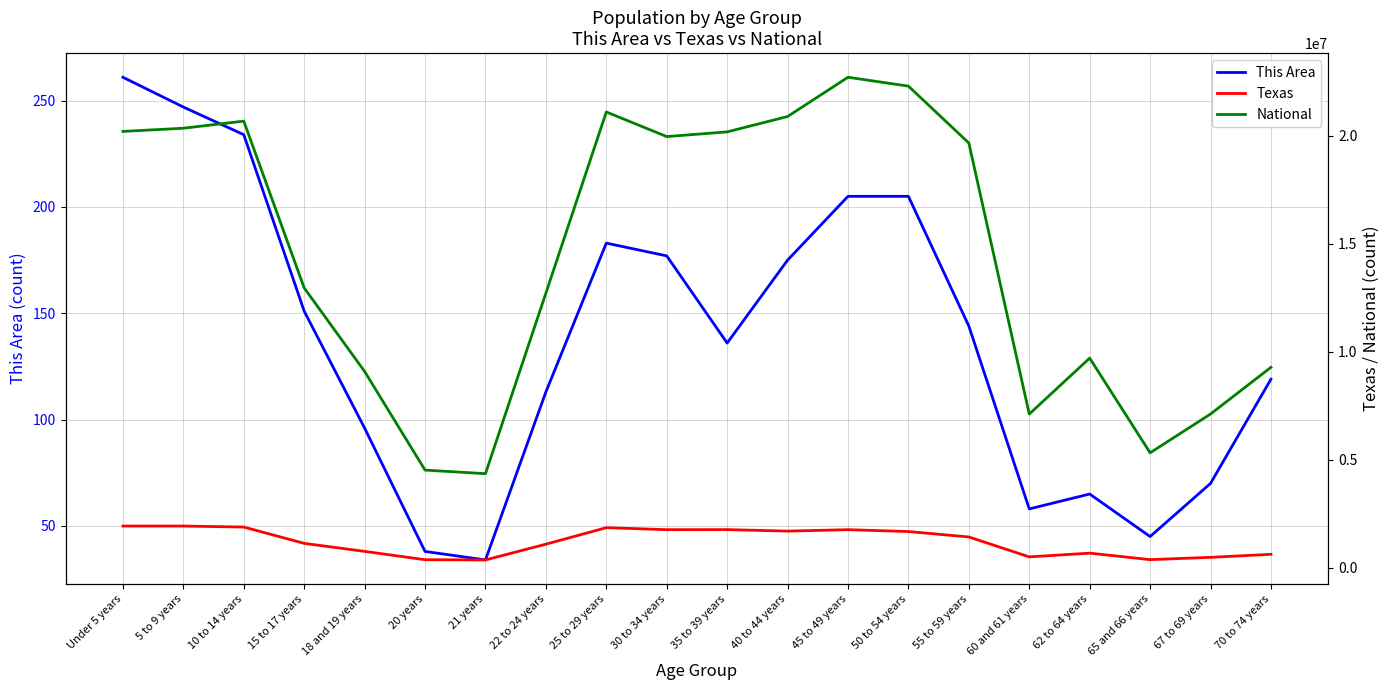

Which category has the highest value across all series?

45 to 49 years